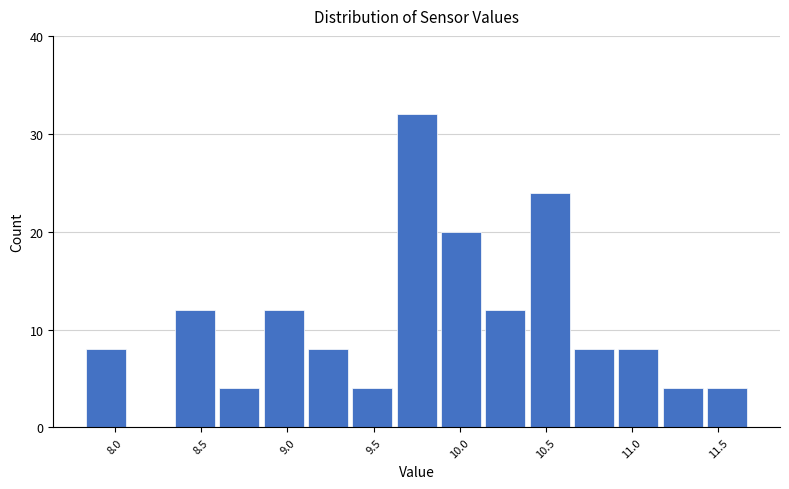

Over which range of the x-axis is the bar tallest?

9.60 to 9.90